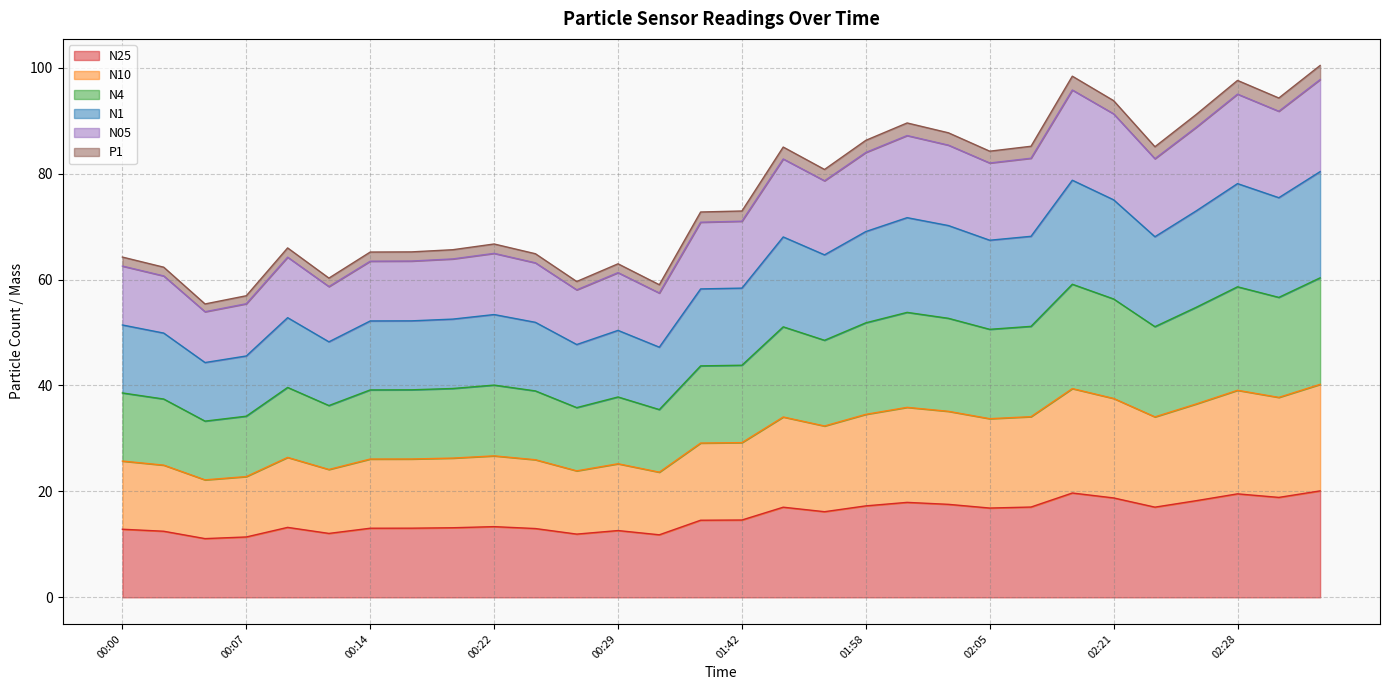

What is the minimum value for N25?

11.1